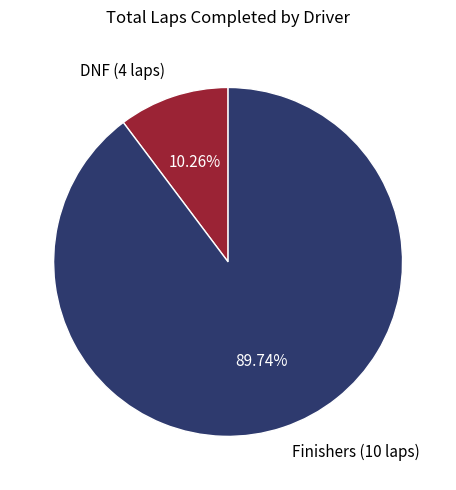

Rank the categories by value from highest to lowest.

Finishers (10 laps), DNF (4 laps)